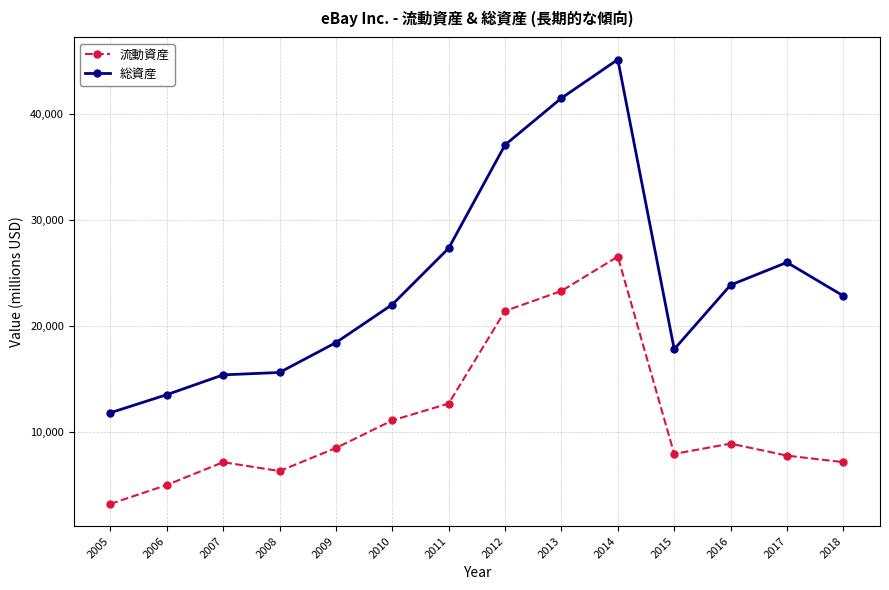

The value of 総資産 at 2016 is 23847. True or false?

True